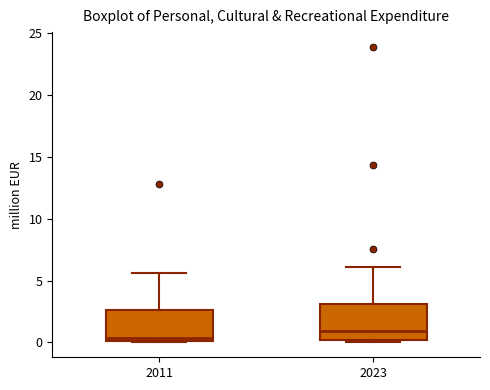

Reading left to right, transcribe this box plot: for each box, give where its median line is, the range the box spans, and where its two whiskers end, as read against the y-axis. The values are not printed on the chart, so give them approximately, as read against the axis.

2011: median 0.5, box 0.0 to 2.5, whiskers 0.0 to 5.5
2023: median 1.0, box 0.0 to 3.0, whiskers 0.0 (just below the box's lower edge) to 6.0